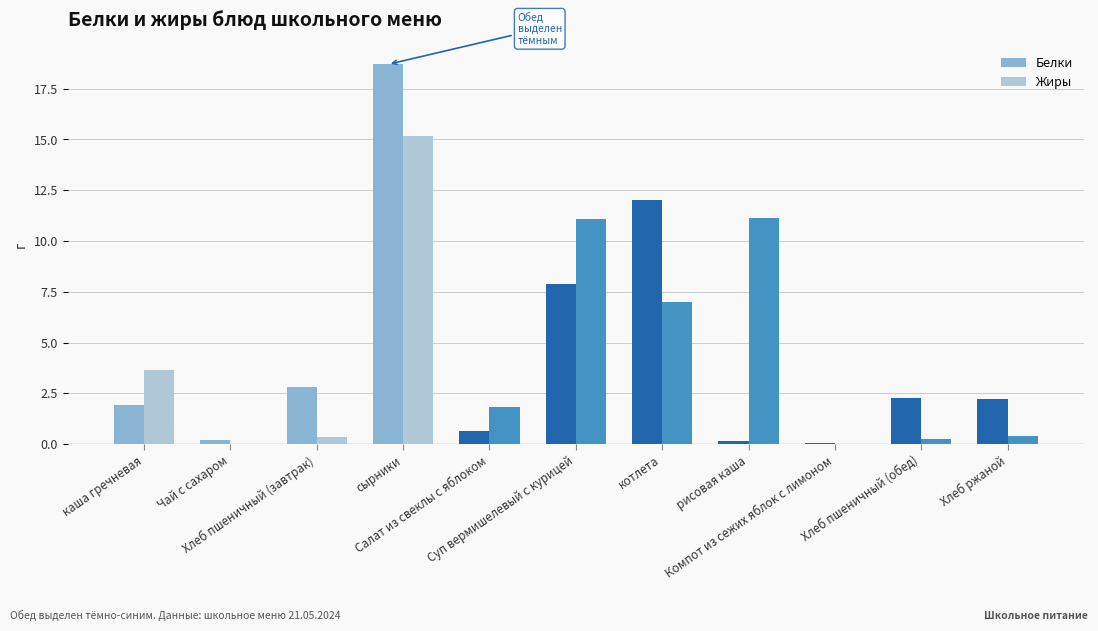

What is the maximum value for Белки?

18.7